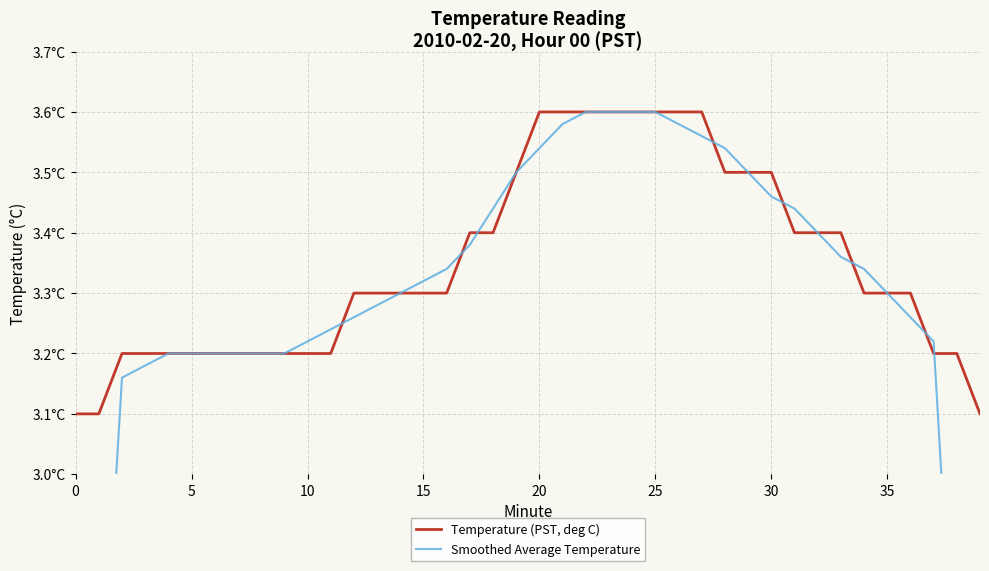

Reading left to right, transcribe all the data shown in this chart.

Temperature (PST, deg C): 3.1	3.1	3.2	3.2	3.2	3.2	3.2	3.2	3.2	3.2	3.2	3.2	3.3	3.3	3.3	3.3	3.3	3.4	3.4	3.5	3.6	3.6	3.6	3.6	3.6	3.6	3.6	3.6	3.5	3.5	3.5	3.4	3.4	3.4	3.3	3.3	3.3	3.2	3.2	3.1
Smoothed Average Temperature: 1.9	2.5	3.2	3.2	3.2	3.2	3.2	3.2	3.2	3.2	3.2	3.2	3.3	3.3	3.3	3.3	3.3	3.4	3.4	3.5	3.5	3.6	3.6	3.6	3.6	3.6	3.6	3.6	3.5	3.5	3.5	3.4	3.4	3.4	3.3	3.3	3.3	3.2	2.6	1.9